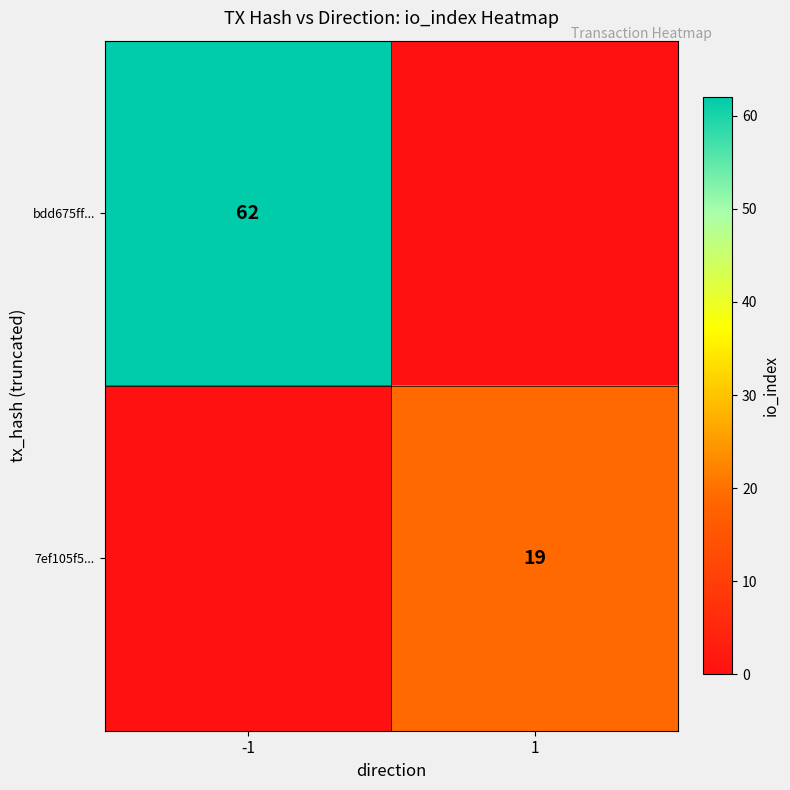

Count the bdd675ff... values in the range 0 to 62.

2